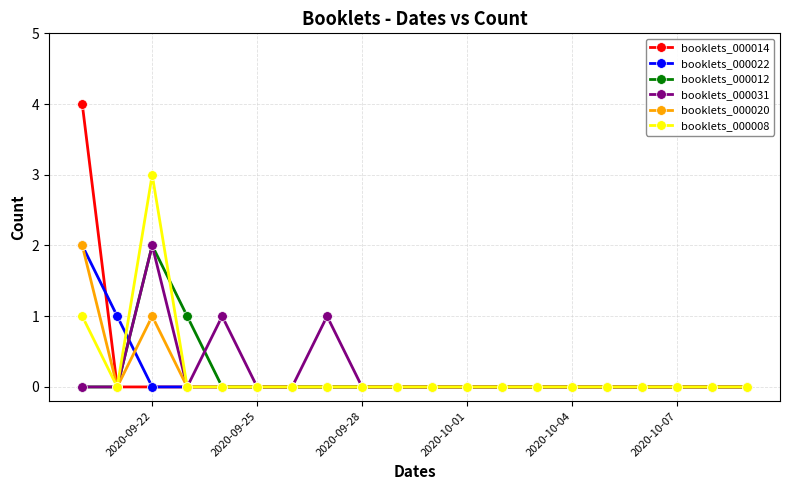

What is the highest value of the booklets_000014 series?

4